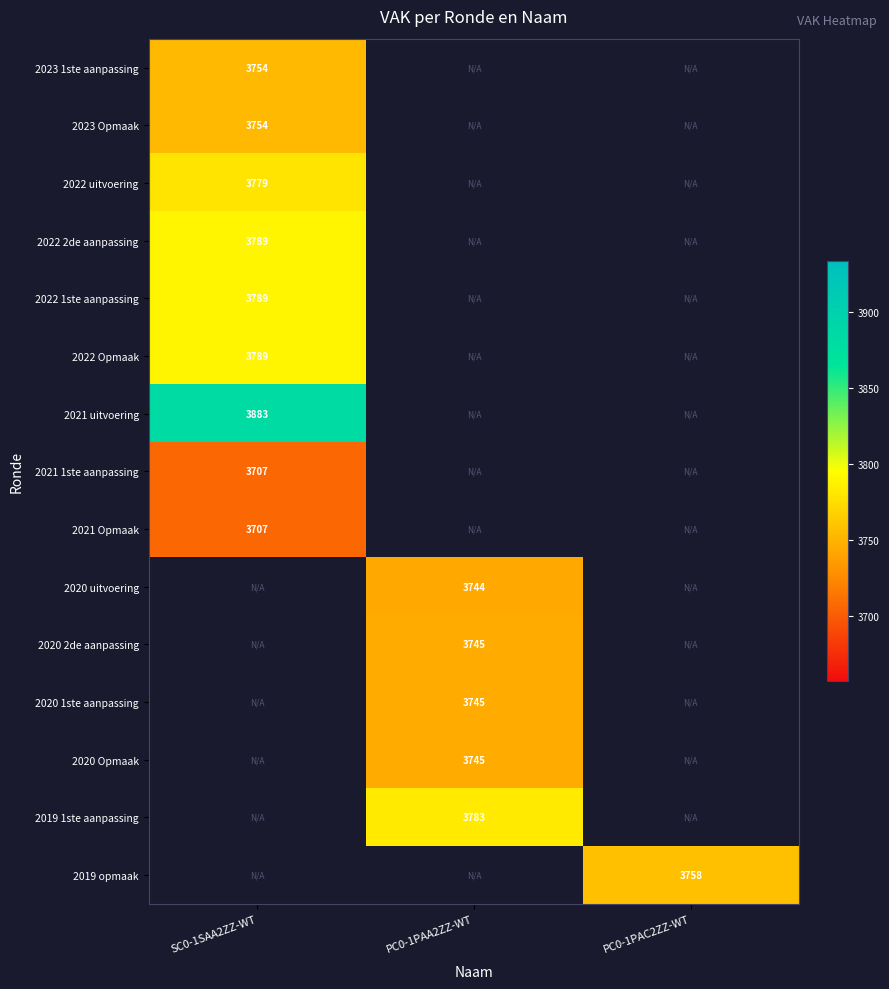

The 2020 Opmaak series shows 2025 at PC0-1PAA2ZZ-WT. True or false?

False